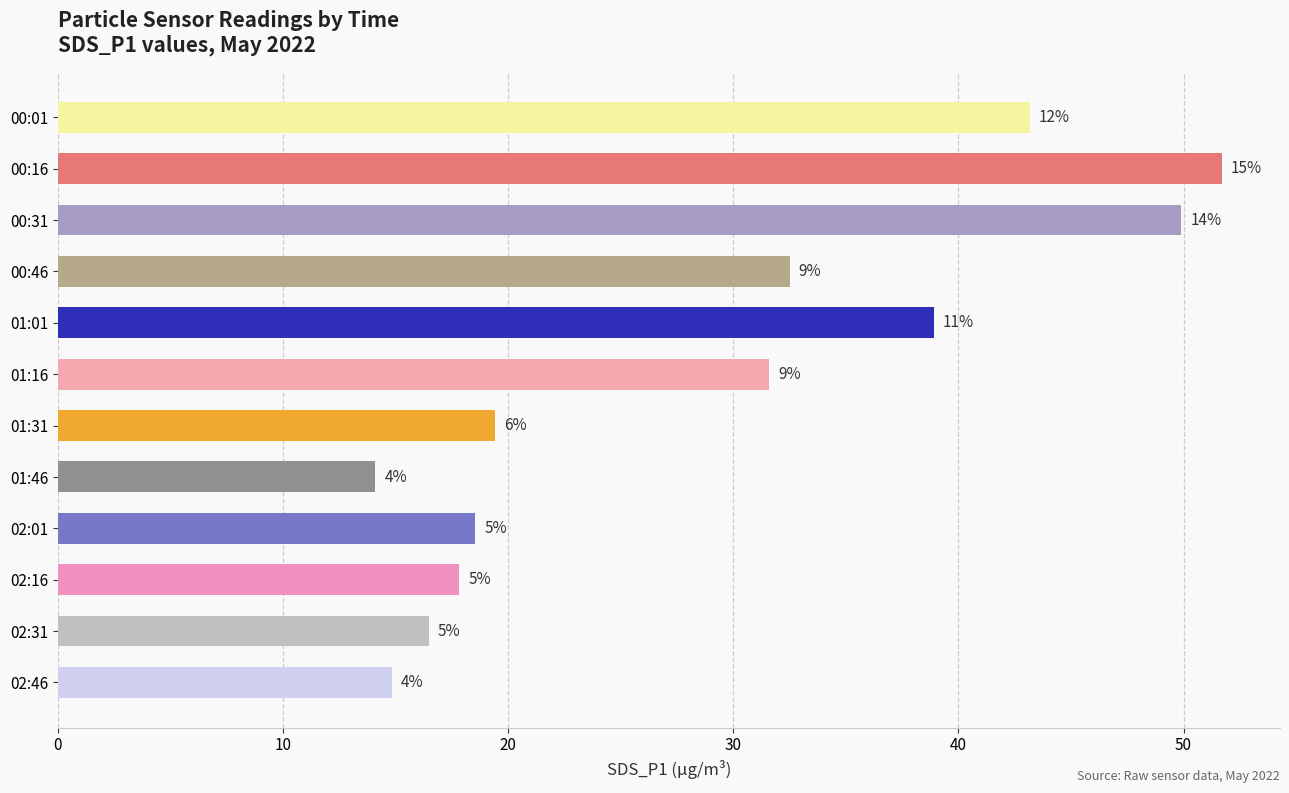

Are the bars horizontal?

Yes